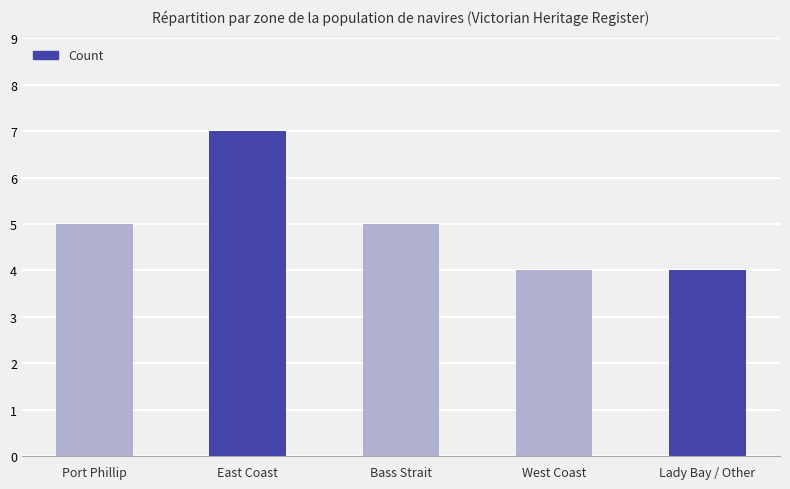

What is the minimum value shown in the chart?

4